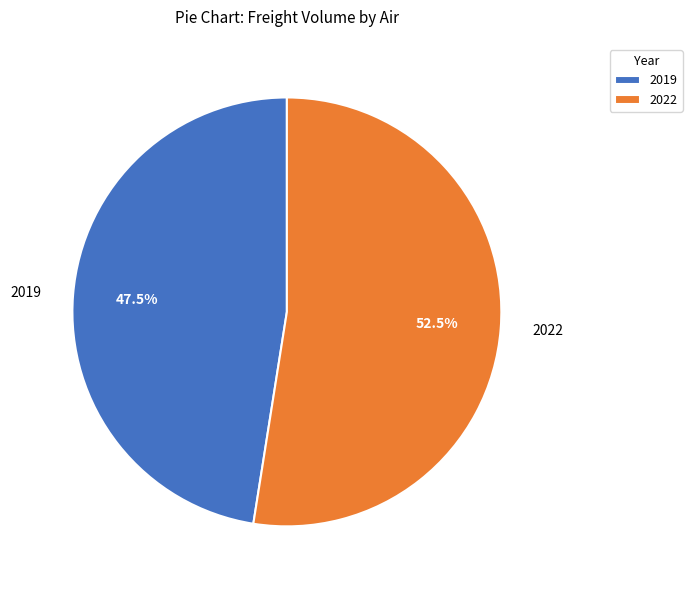

The 2022 slice represents 45% of the pie. True or false?

False